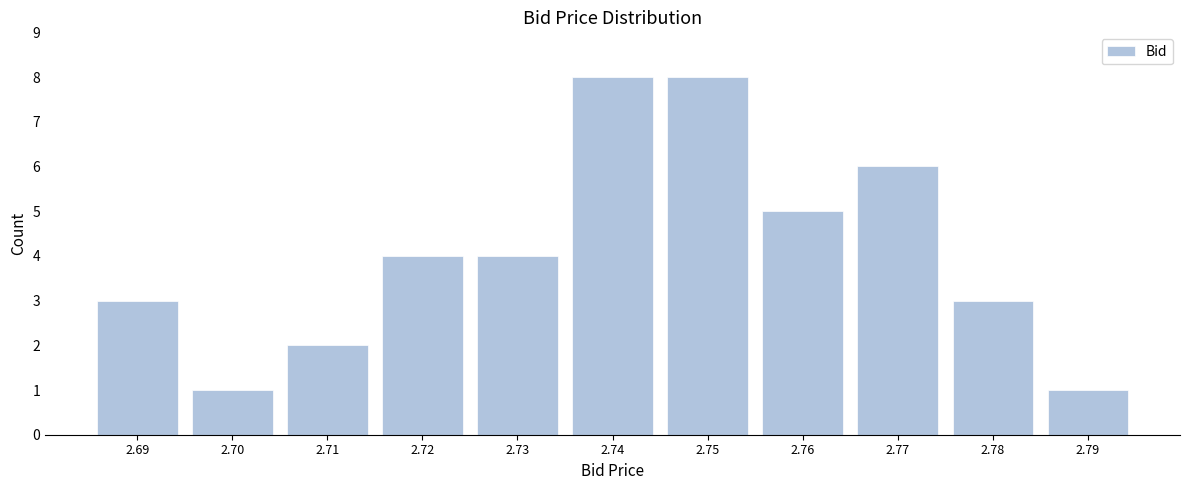

Reading left to right, extract all data points from this chart.

3	1	2	4	4	8	8	5	6	3	1